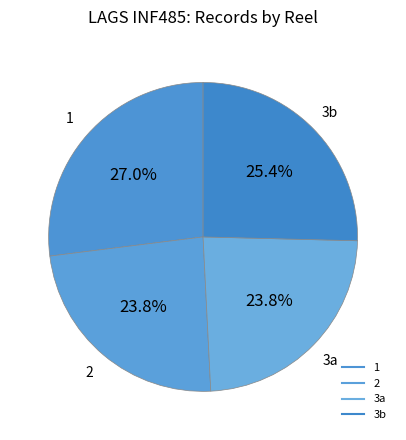

Count the number of slices in the pie.

4